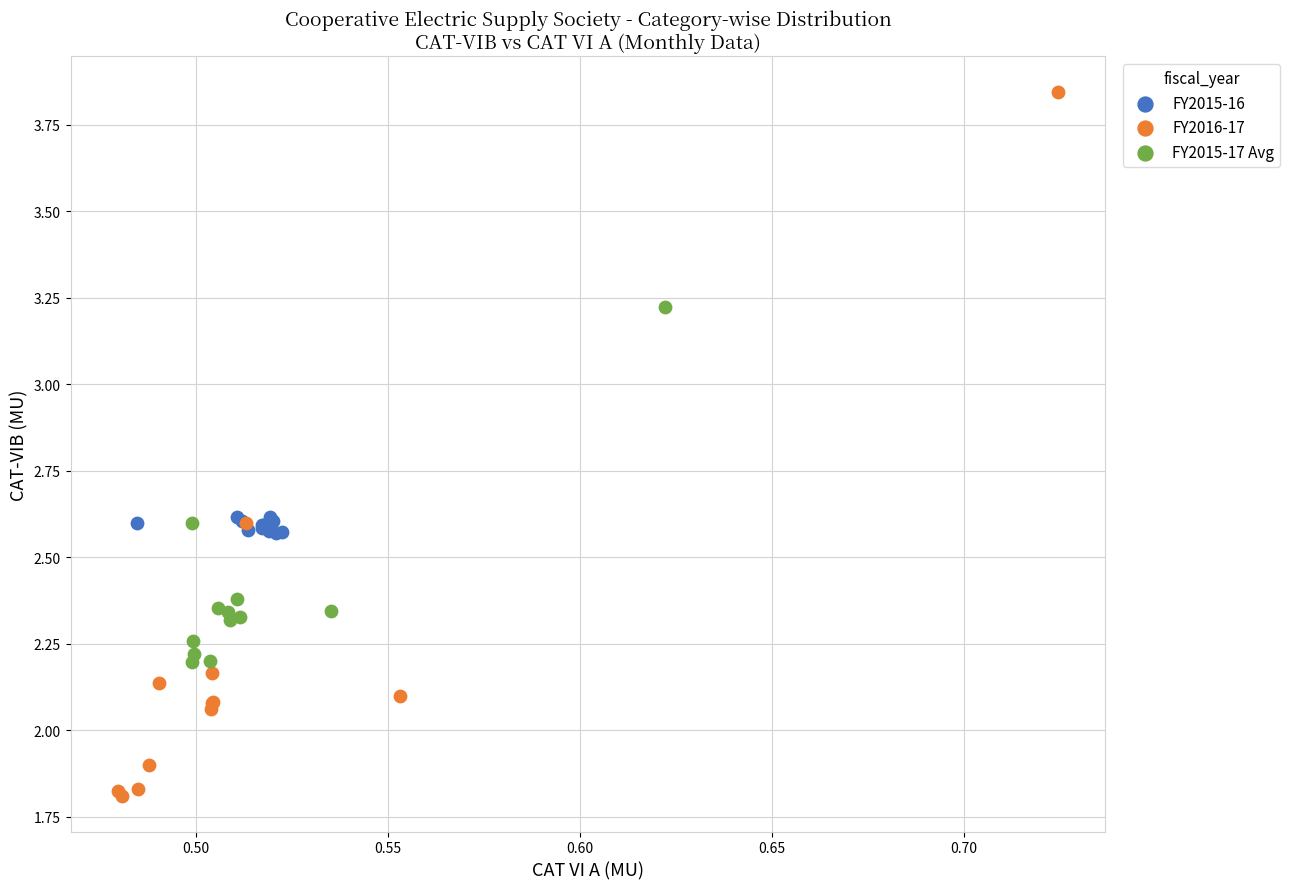

Which series has the largest Y range (max minus min)?

FY2016-17